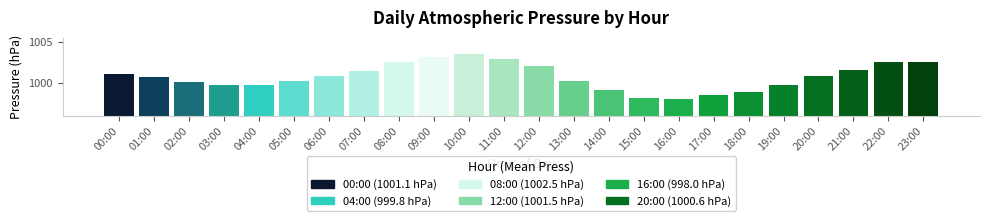

What is the change in value from 05:00 to 12:00?

+1.3